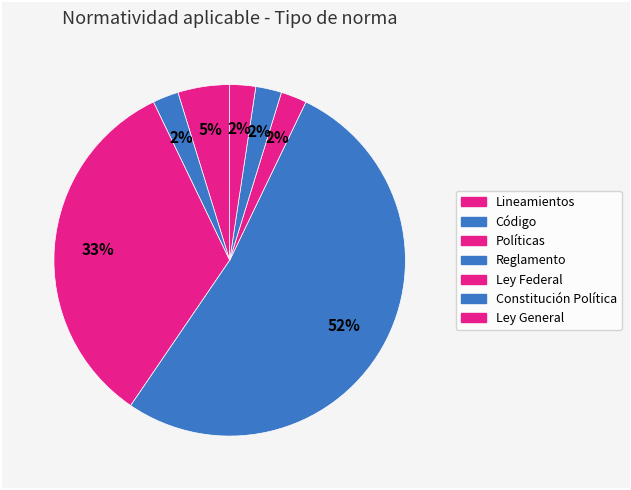

How many segments does this pie chart have?

7